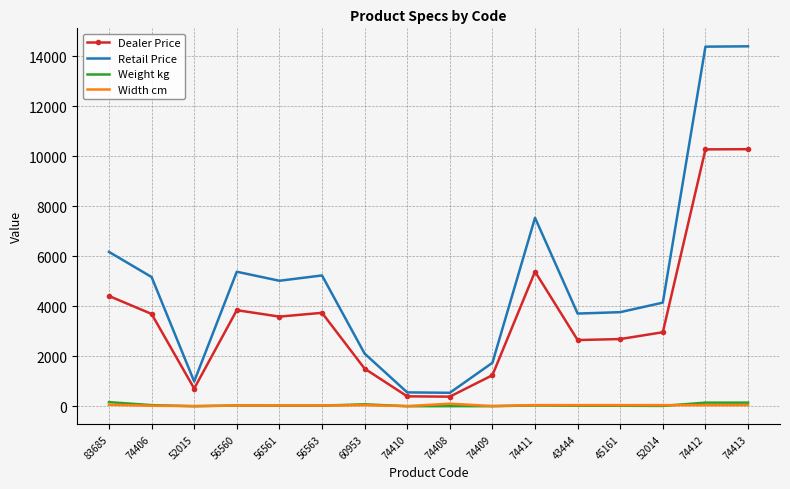

The value of Dealer Price at 74412 is 10280.0. True or false?

True